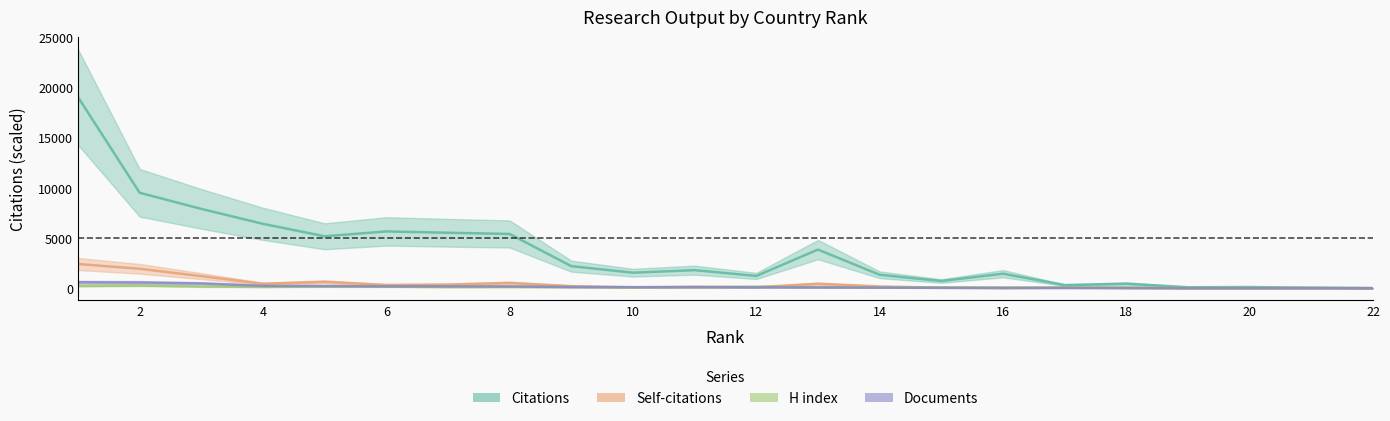

At which category does H index reach its first local valley?

20